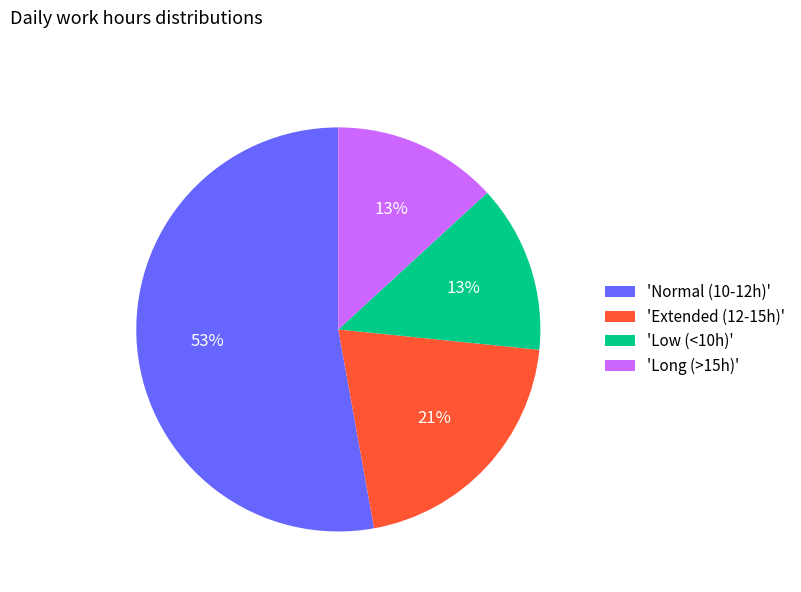

Is the sum of 'Normal (10-12h)' and 'Long (>15h)' greater than half?

Yes